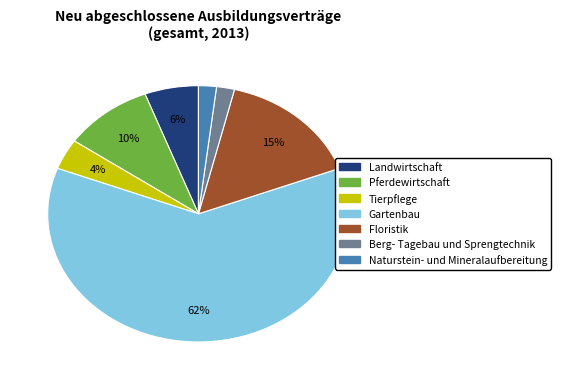

Is there any slice that represents more than half of the pie?

Yes